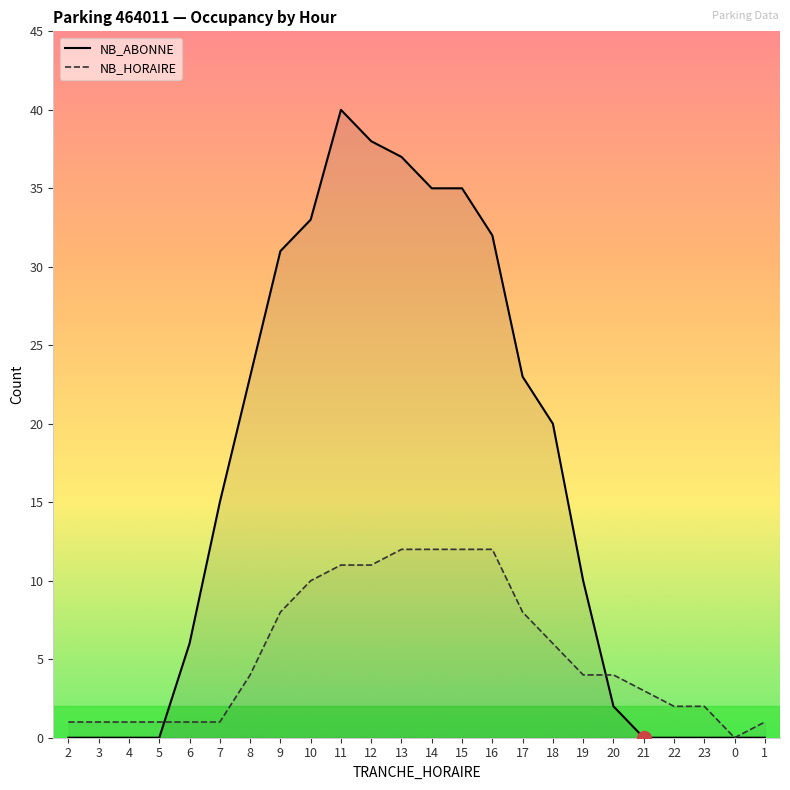

How many values in the NB_ABONNE series are below 15?

12